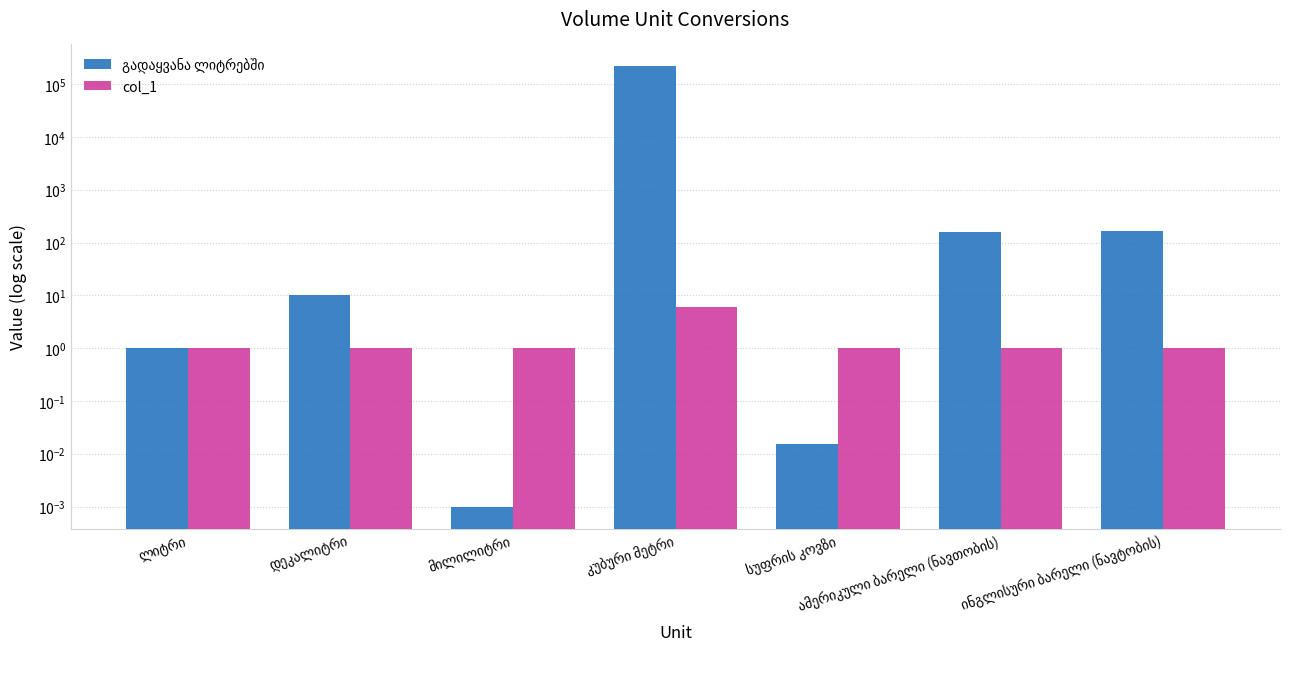

Reading right to left, transcribe all the data shown in this chart.

გადაყვანა ლიტრებში: ინგლისური ბარელი (ნავტობის)=163.7	ამერიკული ბარელი (ნავთობის)=159.0	სუფრის კოვზი=0.0	კუბური მეტრი=216000.0	მილილიტრი=0.0	დეკალიტრი=10.0	ლიტრი=1.0
col_1: ინგლისური ბარელი (ნავტობის)=1.0	ამერიკული ბარელი (ნავთობის)=1.0	სუფრის კოვზი=1.0	კუბური მეტრი=6.0	მილილიტრი=1.0	დეკალიტრი=1.0	ლიტრი=1.0